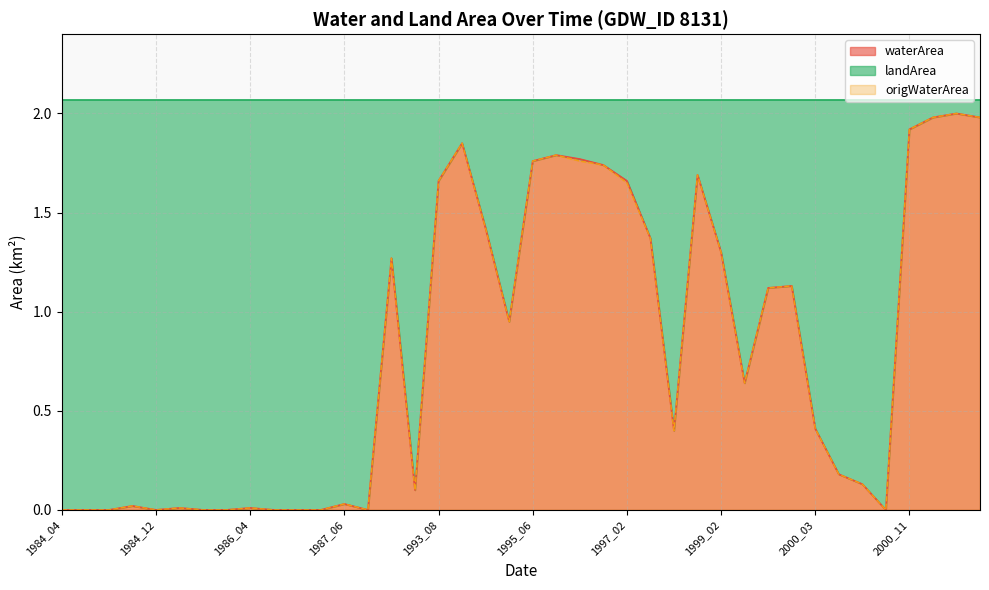

What is the highest value of the waterArea series?

2.0